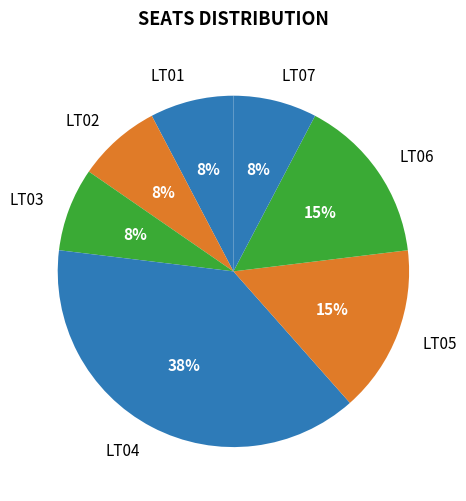

Do LT05 and LT04 together represent more than half of the pie?

Yes